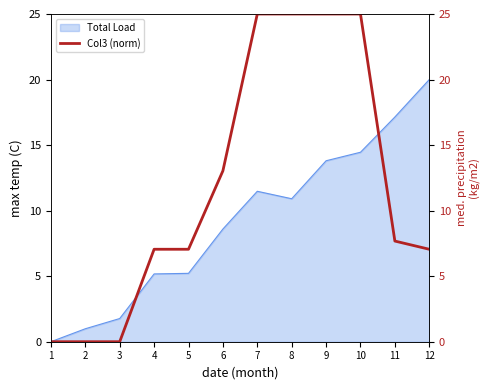

What is the maximum value shown in the chart?

25.0